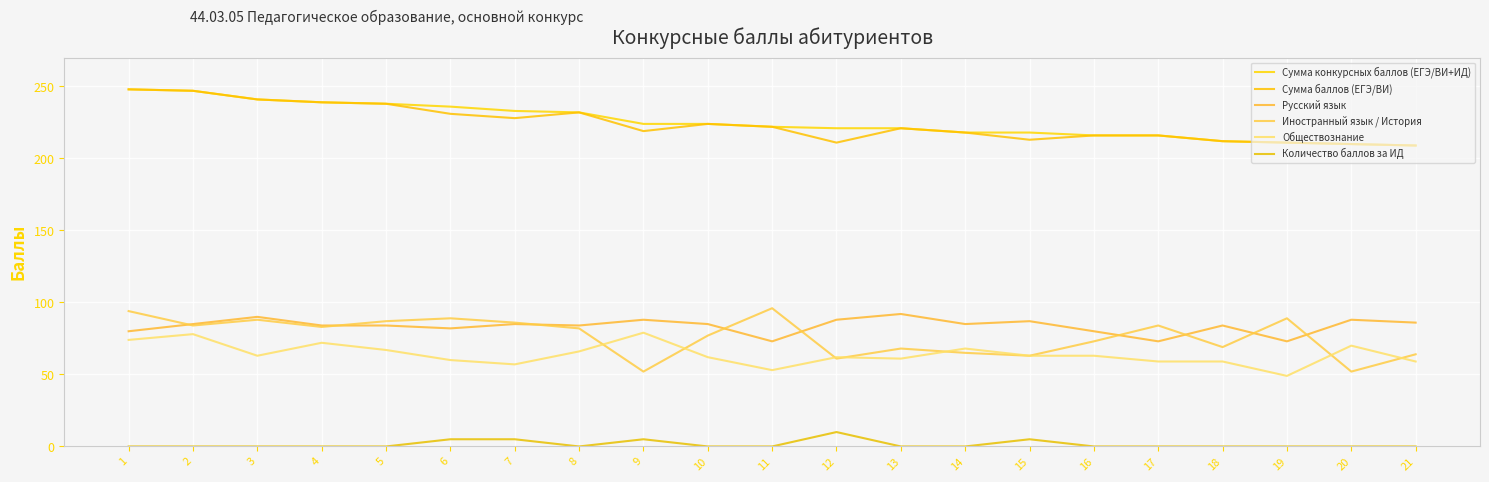

Which category has the lowest value in the Обществознание series?

19